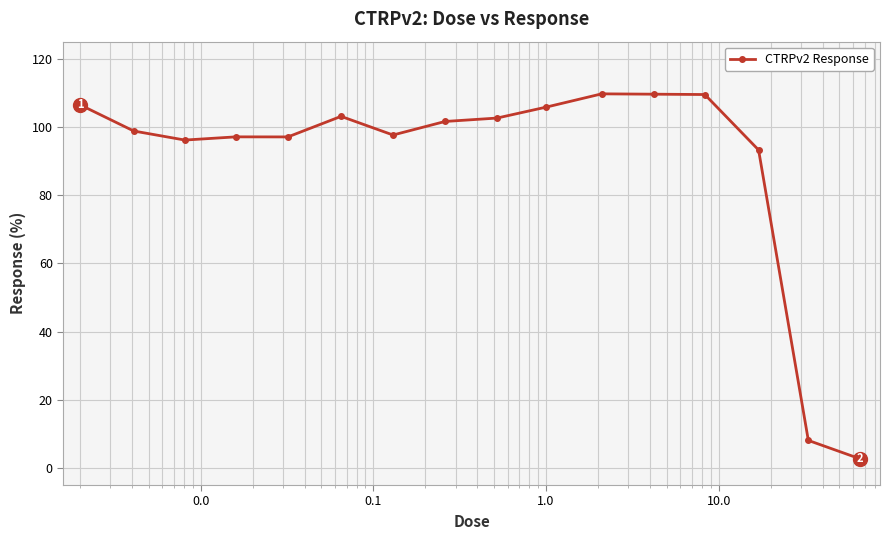

What is the difference between the maximum and minimum values?

107.0